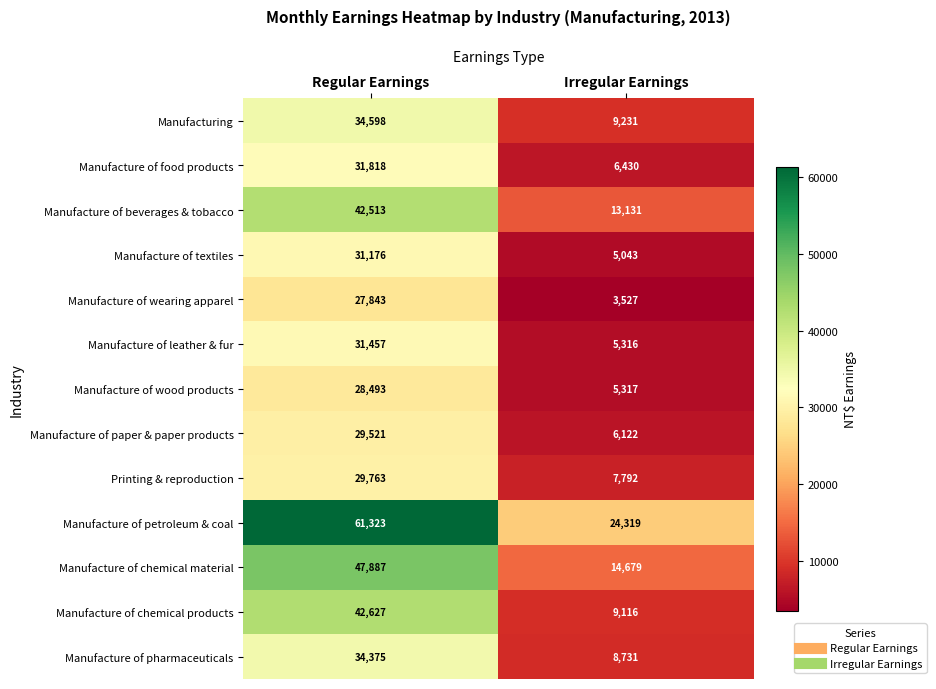

Which series has the largest total across all categories?

Manufacture of petroleum & coal